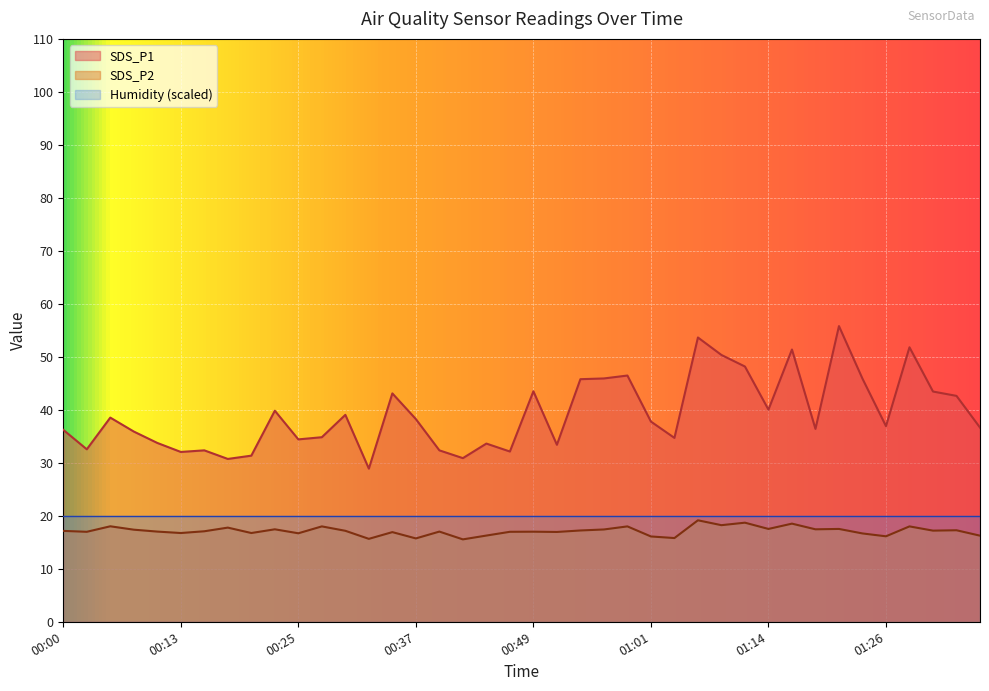

Reading left to right, extract all data points from this chart.

SDS_P1: 00:00=36.2	00:03=32.5	00:05=38.5	00:08=35.9	00:10=33.8	00:13=32.0	00:15=32.4	00:17=30.7	00:20=31.4	00:22=39.8	00:25=34.4	00:27=34.8	00:30=39.0	00:32=28.9	00:35=43.1	00:37=38.2	00:40=32.4	00:42=30.9	00:44=33.6	00:47=32.1	00:49=43.5	00:52=33.4	00:54=45.8	00:57=45.9	00:59=46.5	01:01=37.8	01:04=34.7	01:06=53.6	01:09=50.4	01:11=48.2	01:14=40.0	01:16=51.4	01:18=36.4	01:21=55.8	01:23=45.9	01:26=36.9	01:28=51.8	01:31=43.5	01:33=42.6	01:36=36.6
SDS_P2: 00:00=17.1	00:03=17.0	00:05=18.0	00:08=17.4	00:10=17.0	00:13=16.8	00:15=17.1	00:17=17.8	00:20=16.8	00:22=17.4	00:25=16.7	00:27=18.0	00:30=17.2	00:32=15.7	00:35=16.9	00:37=15.7	00:40=17.0	00:42=15.6	00:44=16.3	00:47=17.0	00:49=17.0	00:52=16.9	00:54=17.2	00:57=17.4	00:59=18.0	01:01=16.1	01:04=15.8	01:06=19.1	01:09=18.2	01:11=18.7	01:14=17.5	01:16=18.5	01:18=17.4	01:21=17.5	01:23=16.7	01:26=16.1	01:28=18.0	01:31=17.2	01:33=17.3	01:36=16.2